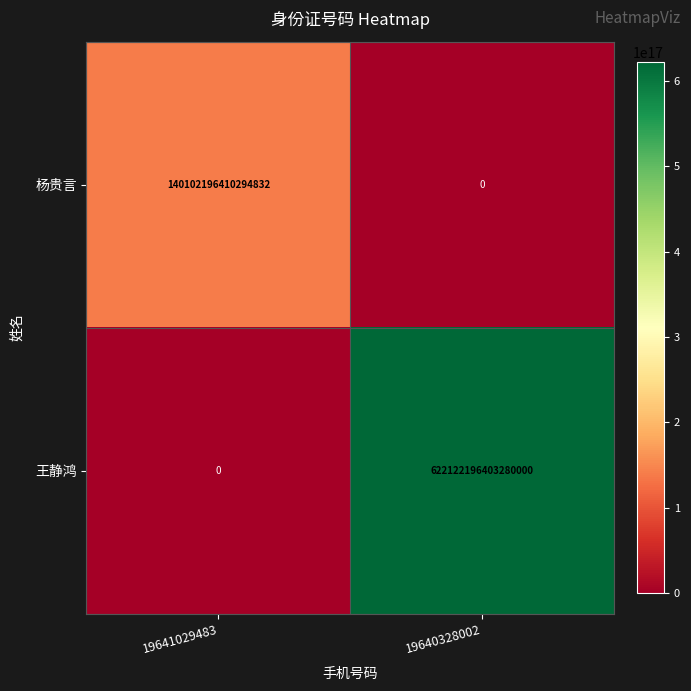

List the series in order of their peak value, lowest first.

杨贵言, 王静鸿